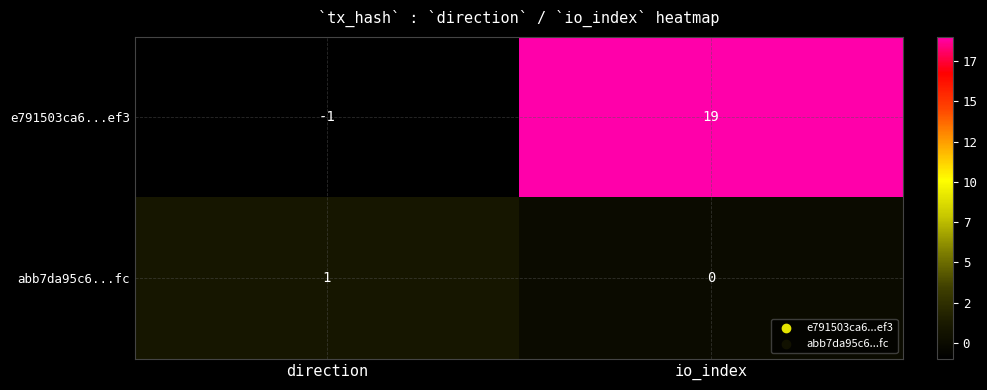

What is the highest value of the e791503ca6...ef3 series?

19